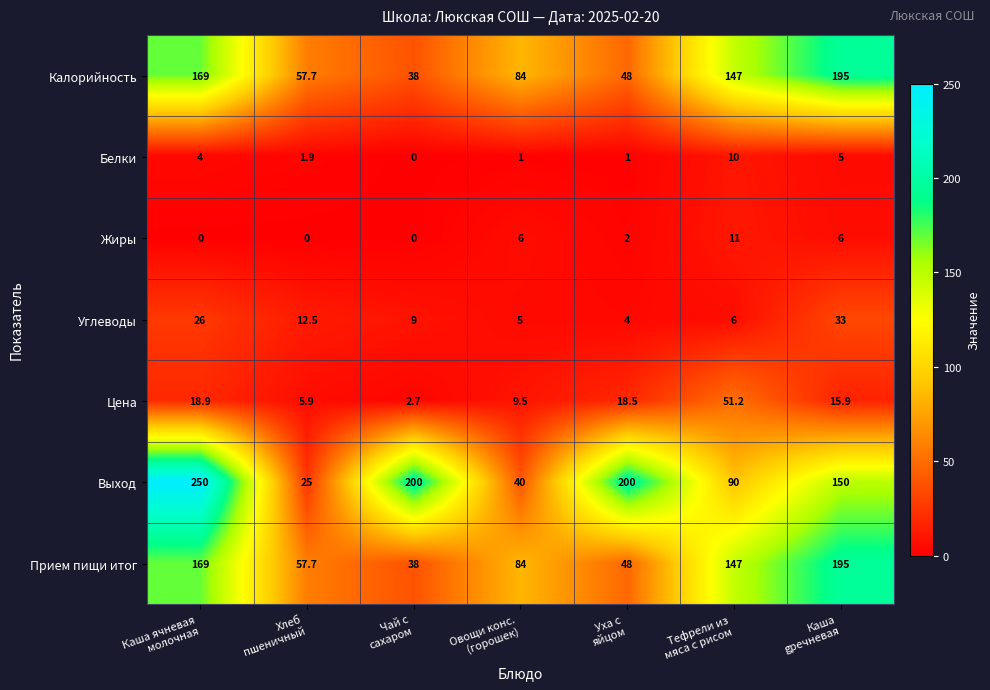

Which series has the largest total across all categories?

Выход